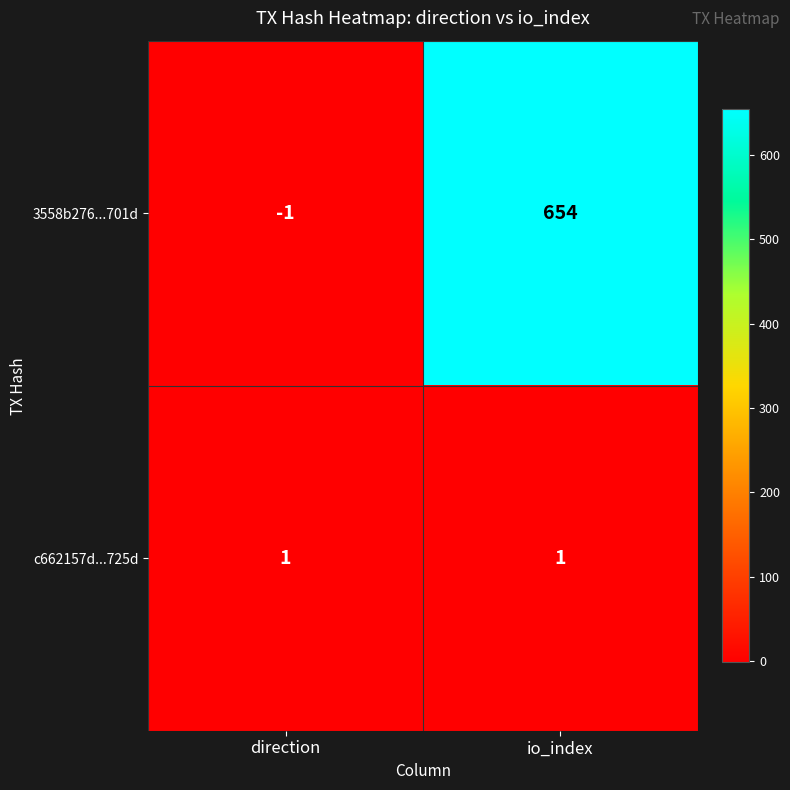

Is the value of 3558b276...701d at io_index greater than the value of c662157d...725d at direction?

Yes